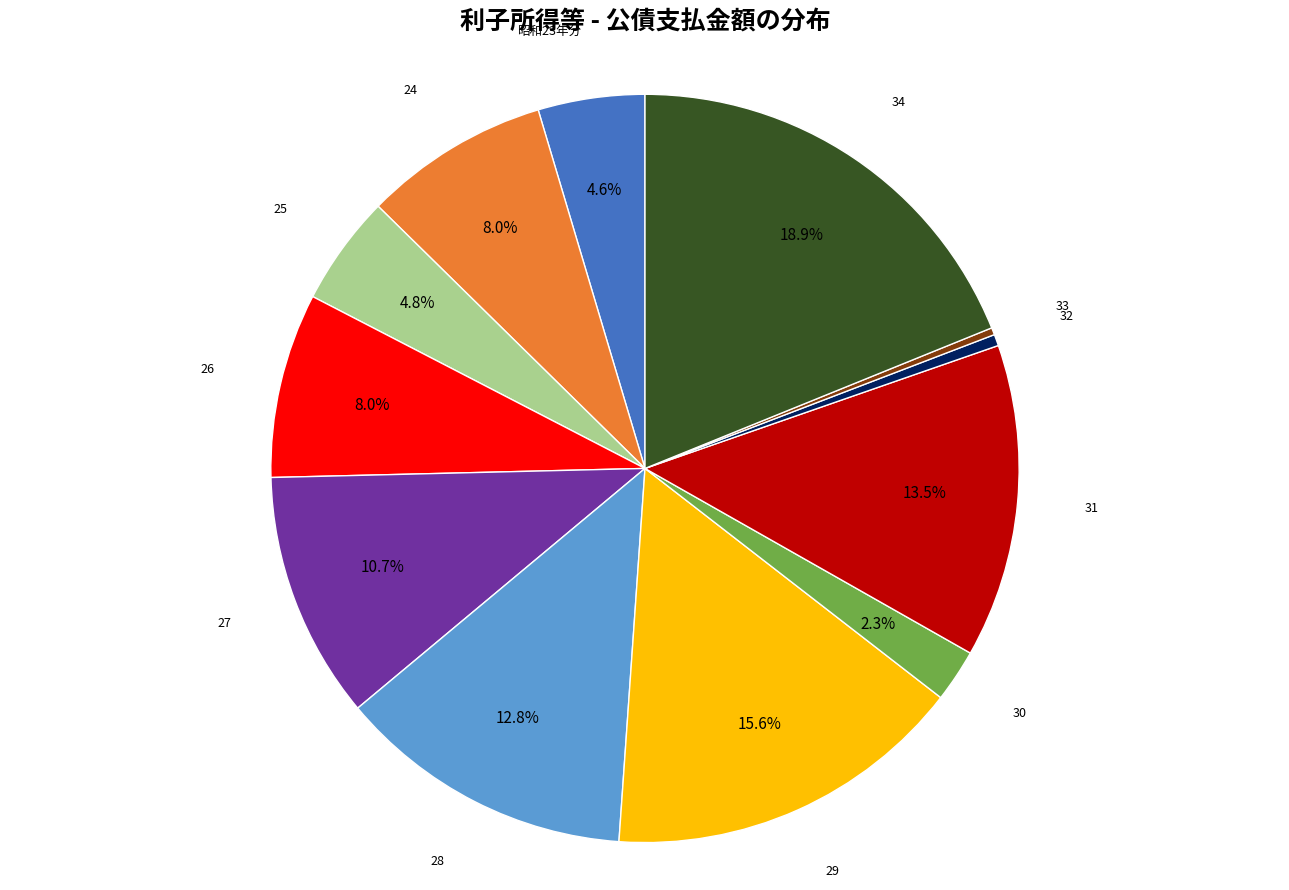

Count the number of slices in the pie.

12